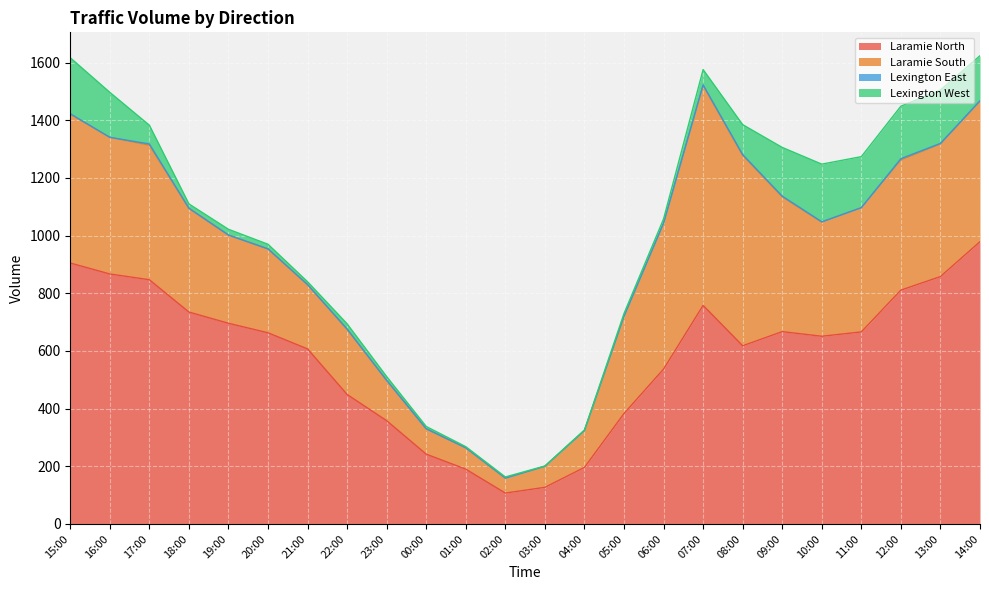

What is the sum of the Laramie North values at 23:00 and 03:00?

485